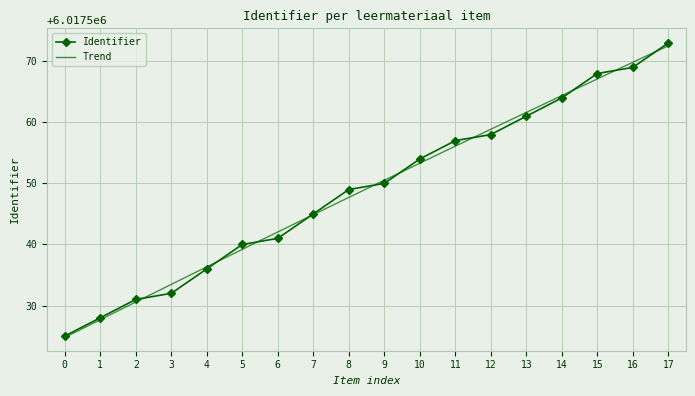

What is the smallest value displayed?

6017525